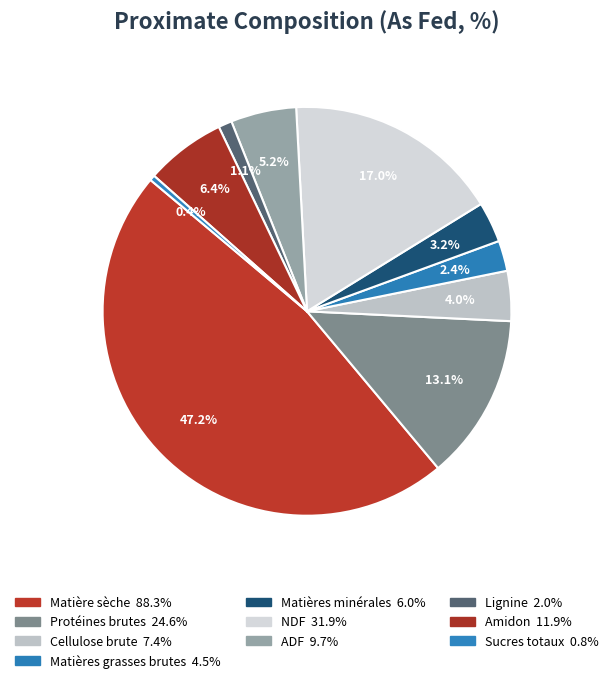

True or false: Lignine accounts for 1% of the total.

True